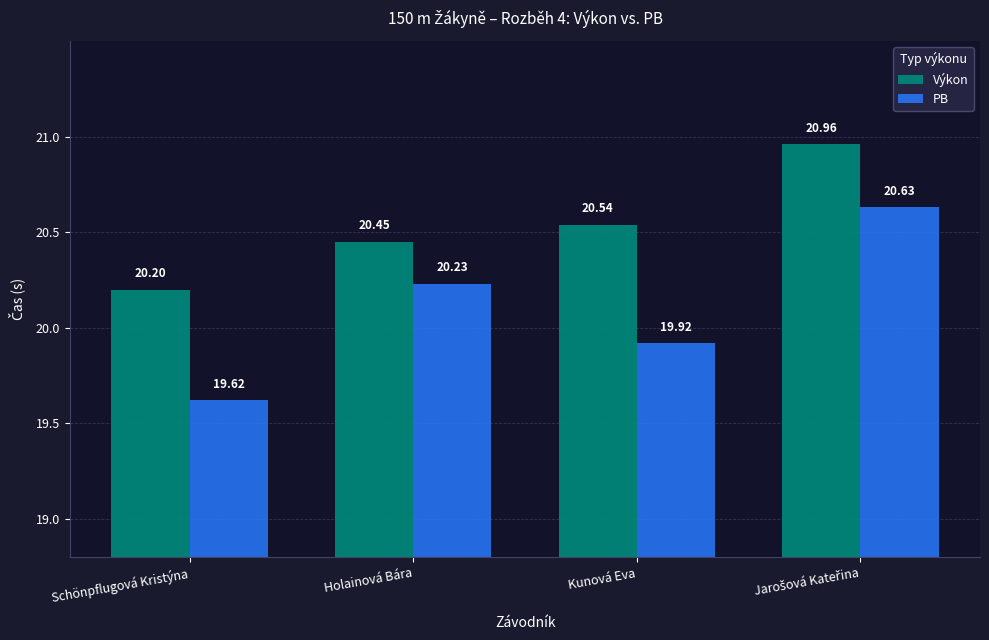

What position from the right is Kunová Eva?

2